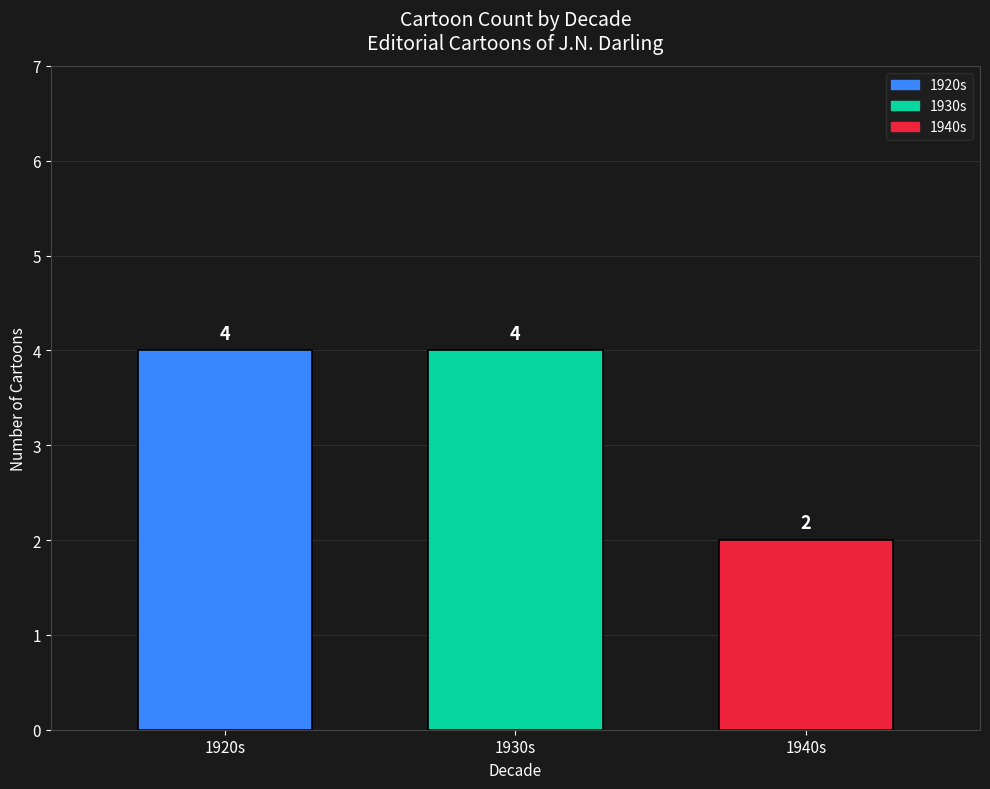

Are the bars grouped side by side (vs. stacked)?

No